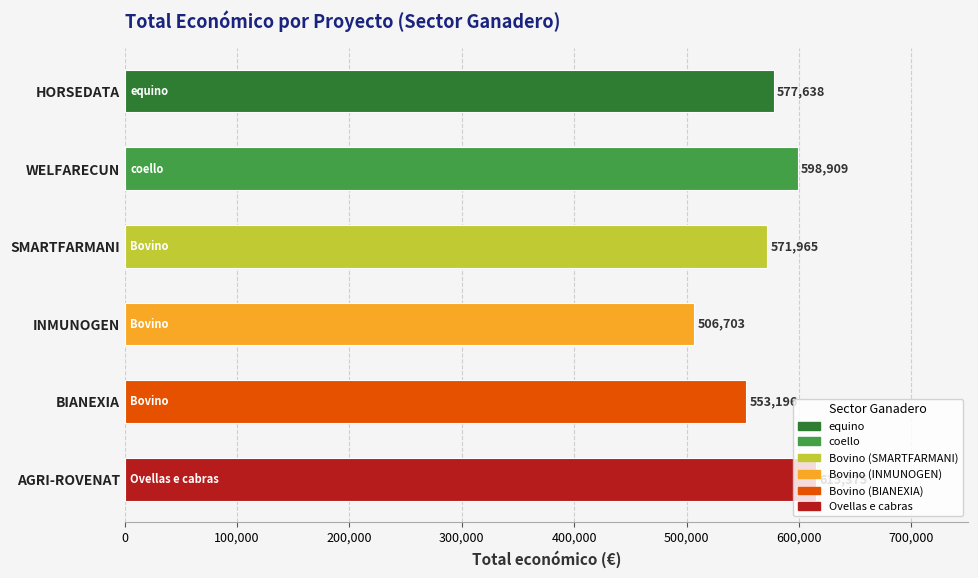

What is the difference between the values at AGRI-ROVENAT and INMUNOGEN?

108672